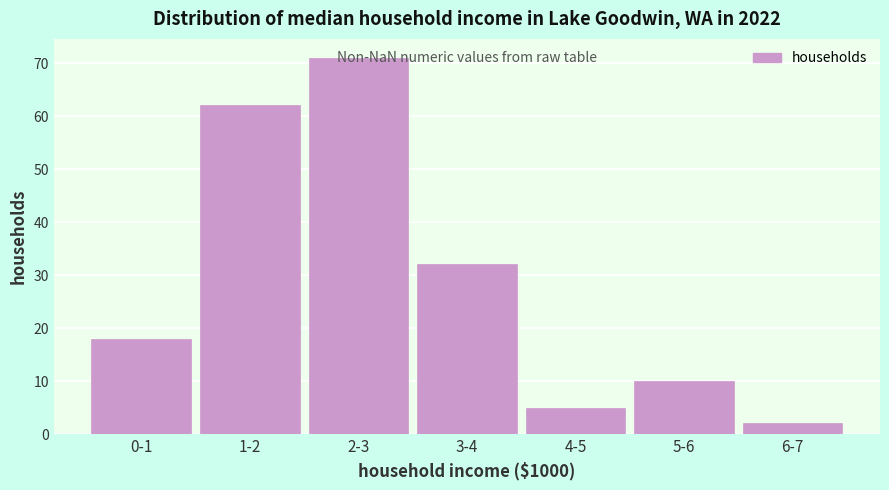

What is the difference between the maximum and minimum values?

69